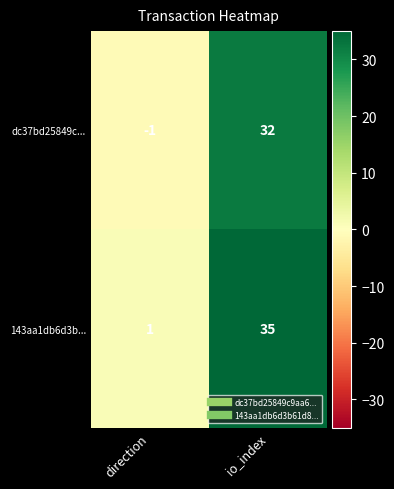

The value of dc37bd25849c... at io_index is 9. True or false?

False